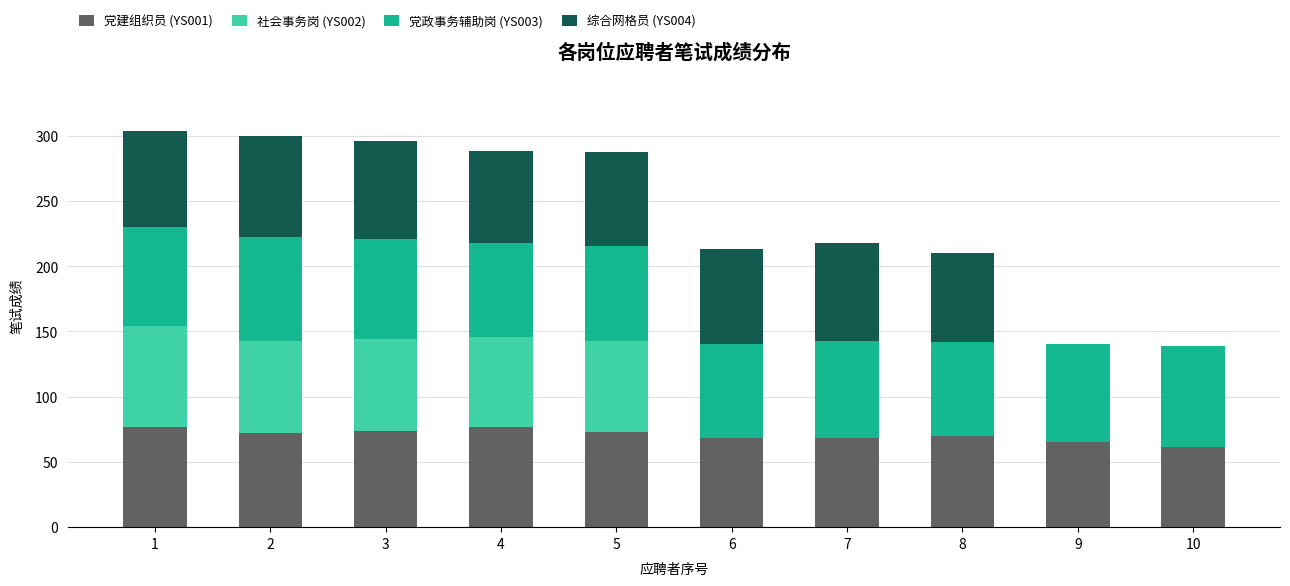

True or false: 党建组织员 (YS001) has a value of 29.3 at 7.

False